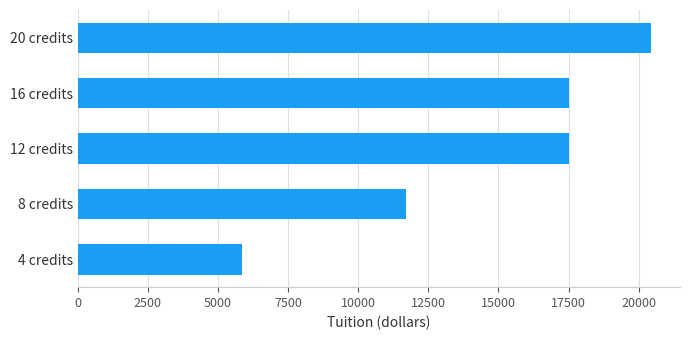

How many data points are less than 17532?

2